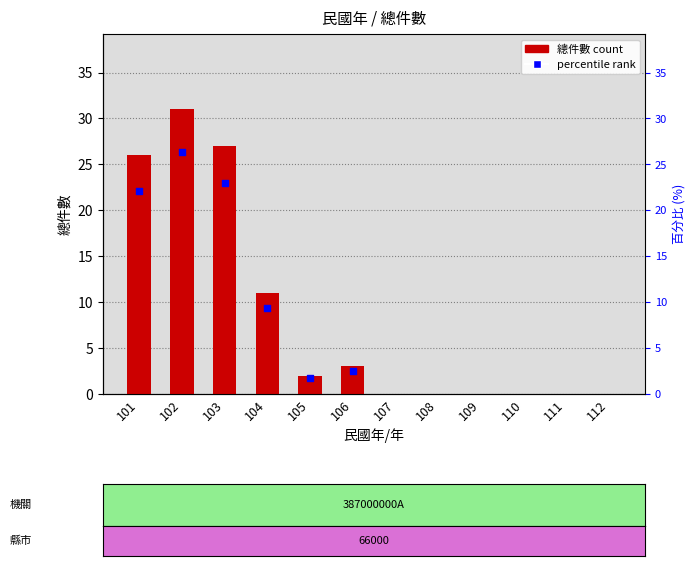

What is the change in value from 101 to 106?

-23